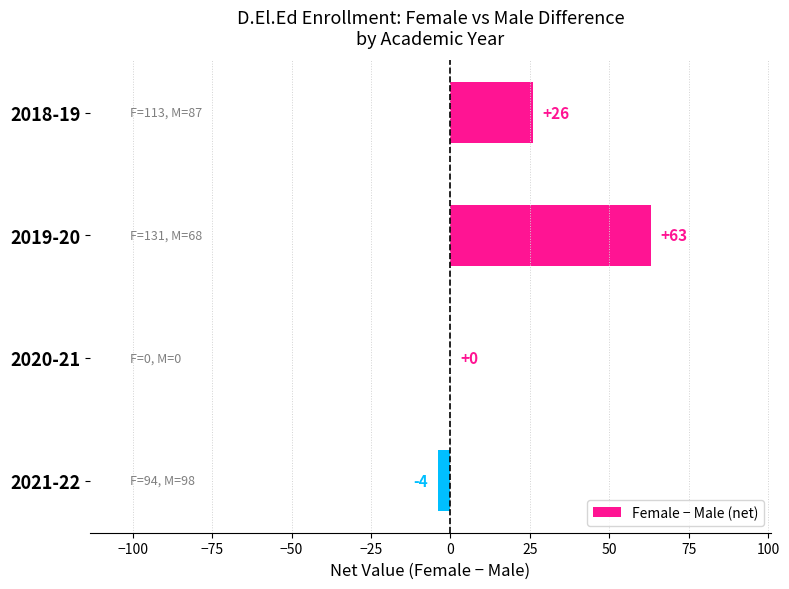

Reading top to bottom, list all the values displayed in this chart.

2018-19=26	2019-20=63	2020-21=0	2021-22=-4